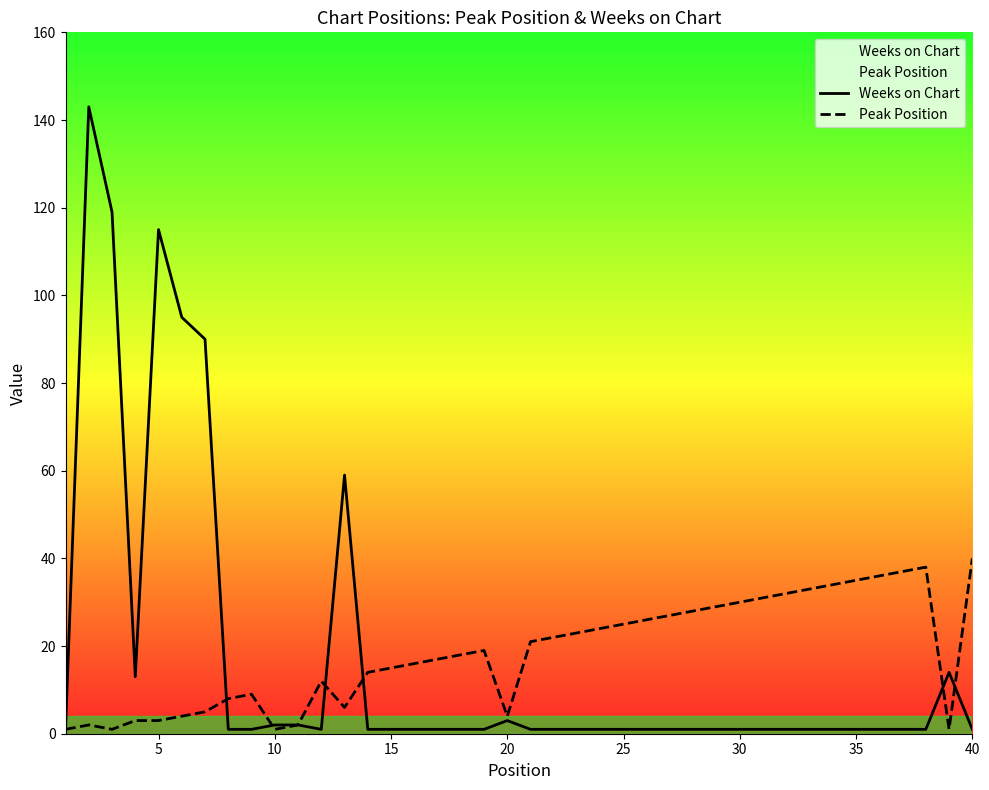

Rank the series by their maximum value, from highest to lowest.

Weeks on Chart, Peak Position